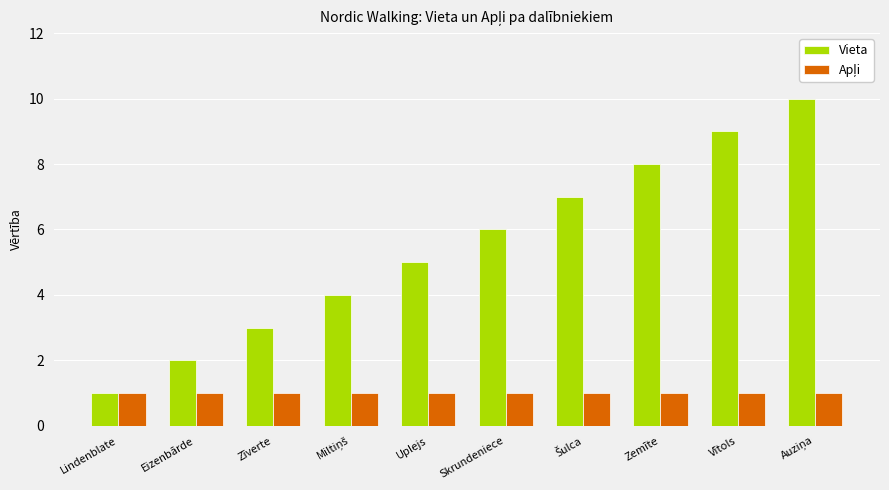

Which series has the largest total across all categories?

Vieta